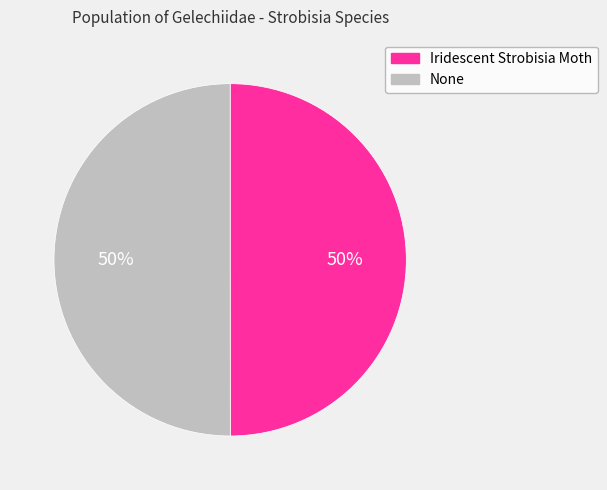

To the nearest percent, what portion does Iridescent Strobisia Moth represent?

50%